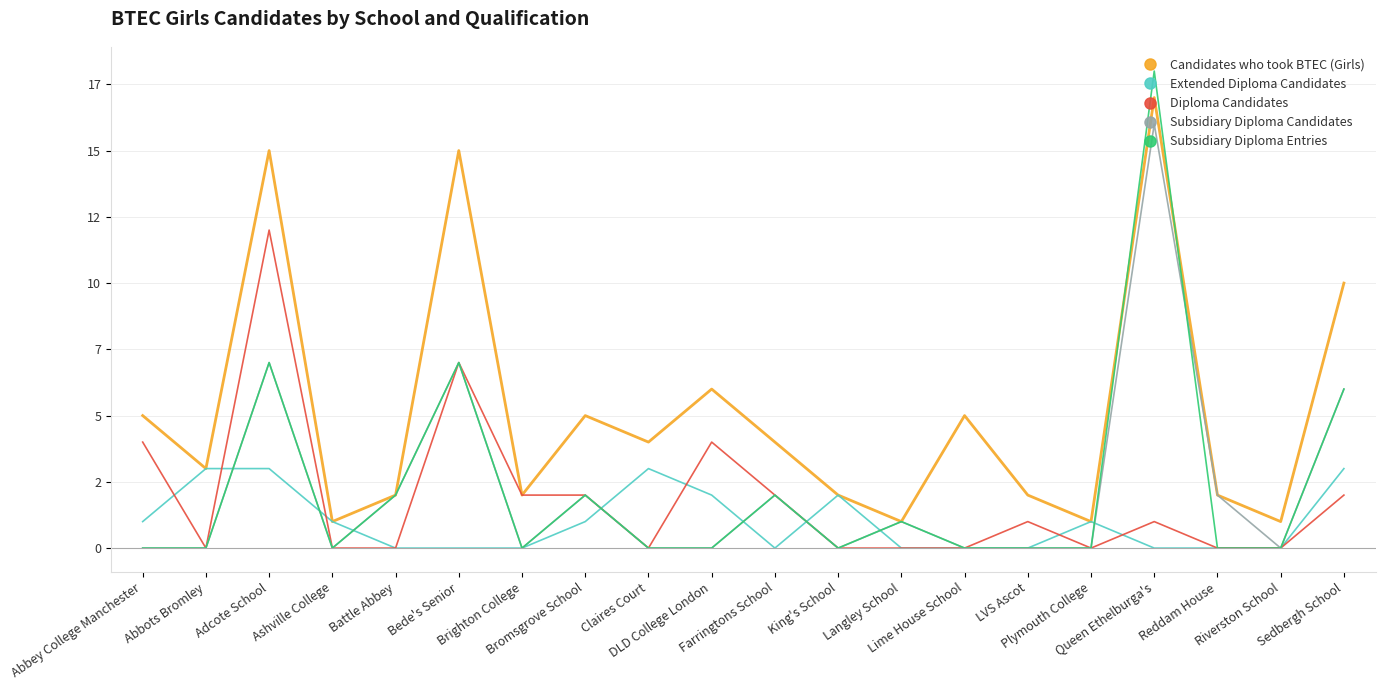

At which label is Extended Diploma Candidates closest to 1?

Abbey College Manchester